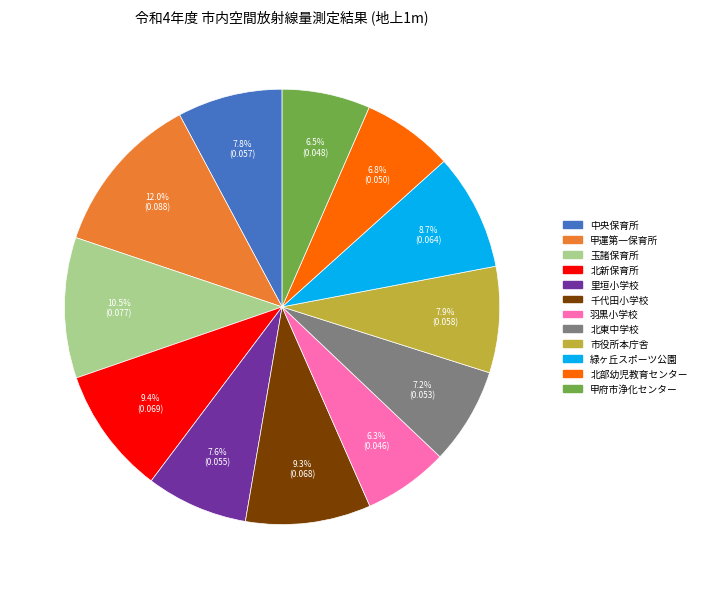

Does 北部幼児教育センター account for over 50% of the chart?

No